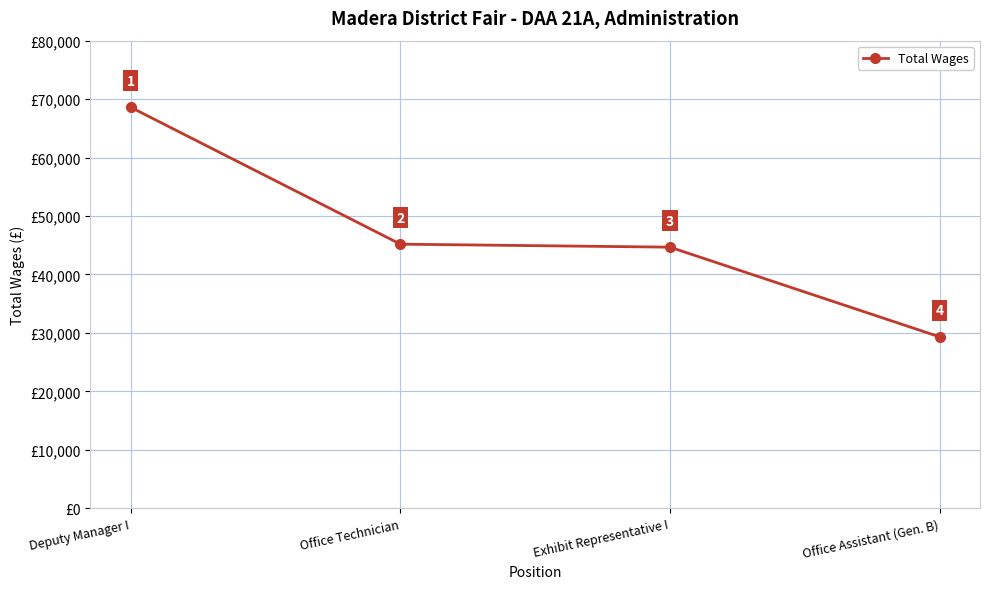

What is the difference between the maximum and minimum values?

39270